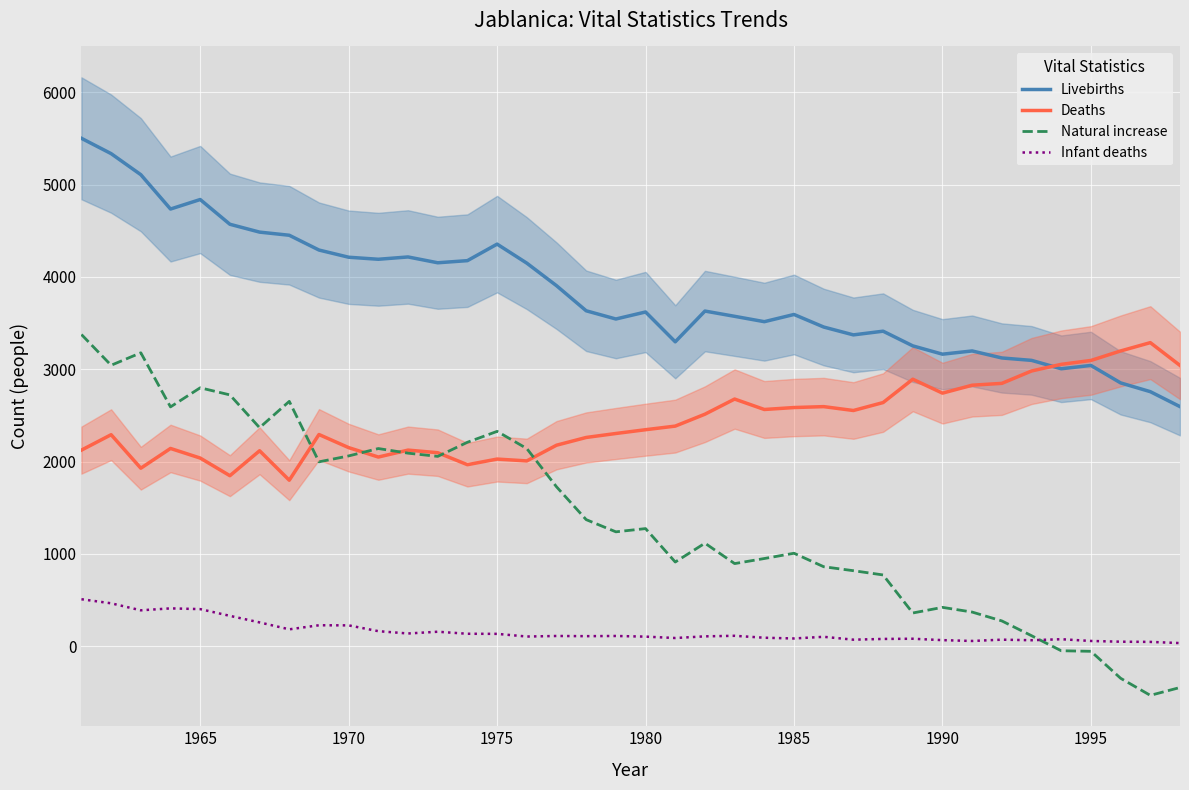

Reading left to right, what are all the values shown in this chart?

Livebirths: 5502	5336	5108	4736	4839	4571	4486	4452	4292	4214	4192	4217	4154	4177	4356	4150	3906	3634	3545	3621	3298	3631	3574	3516	3594	3458	3373	3413	3254	3164	3199	3123	3097	3006	3042	2853	2758	2596
Deaths: 2125	2292	1929	2143	2039	1848	2118	1799	2294	2152	2050	2125	2097	1967	2028	2008	2178	2262	2305	2346	2385	2514	2678	2565	2586	2596	2554	2640	2893	2742	2828	2848	2982	3054	3096	3199	3289	3042
Natural increase: 3377	3044	3179	2593	2800	2723	2368	2653	1998	2062	2142	2092	2057	2210	2328	2142	1728	1372	1240	1275	913	1117	896	951	1008	862	819	773	361	422	371	275	115	-48	-54	-346	-531	-446
Infant deaths: 510	466	390	411	403	330	259	184	228	227	164	139	158	136	135	106	112	110	112	105	90	108	114	93	85	103	72	80	82	67	58	72	66	77	58	50	48	35